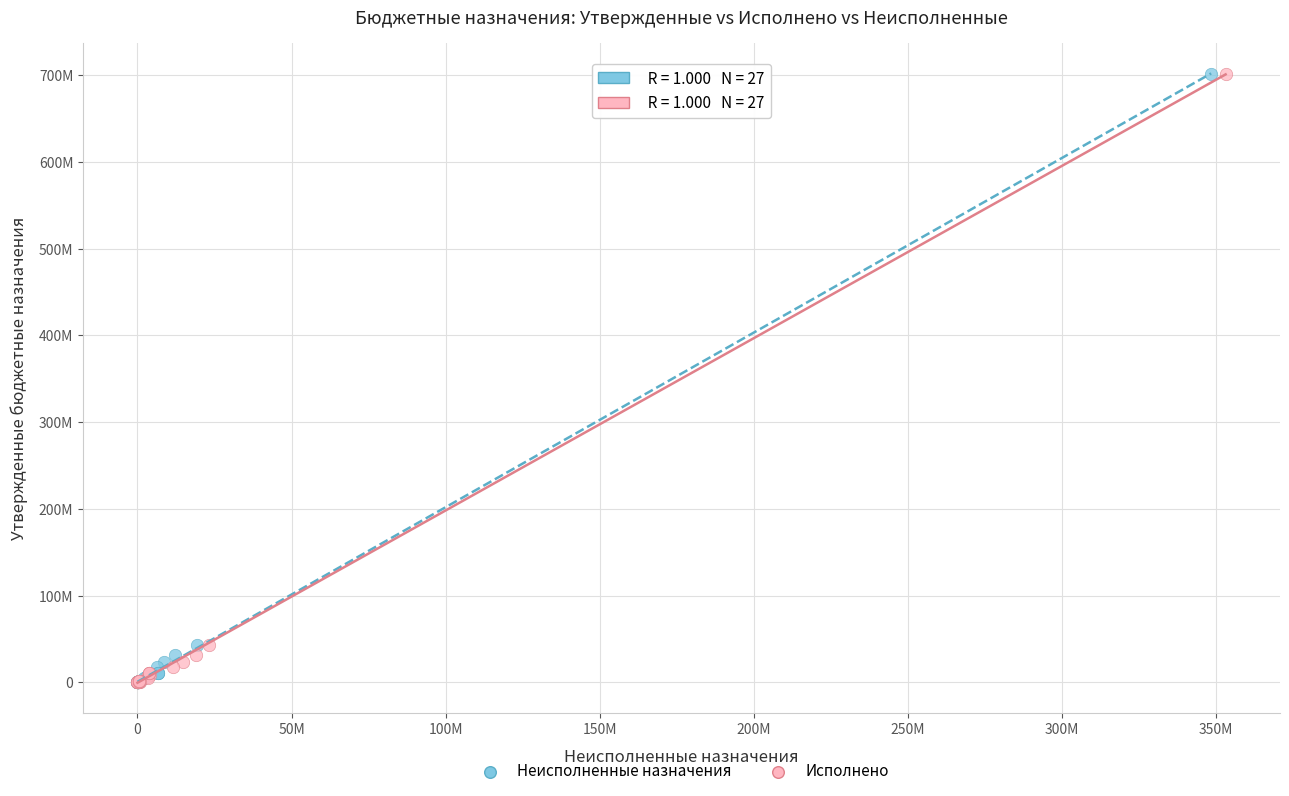

What are all the series names shown in the legend?

Неисполненные назначения, Исполнено